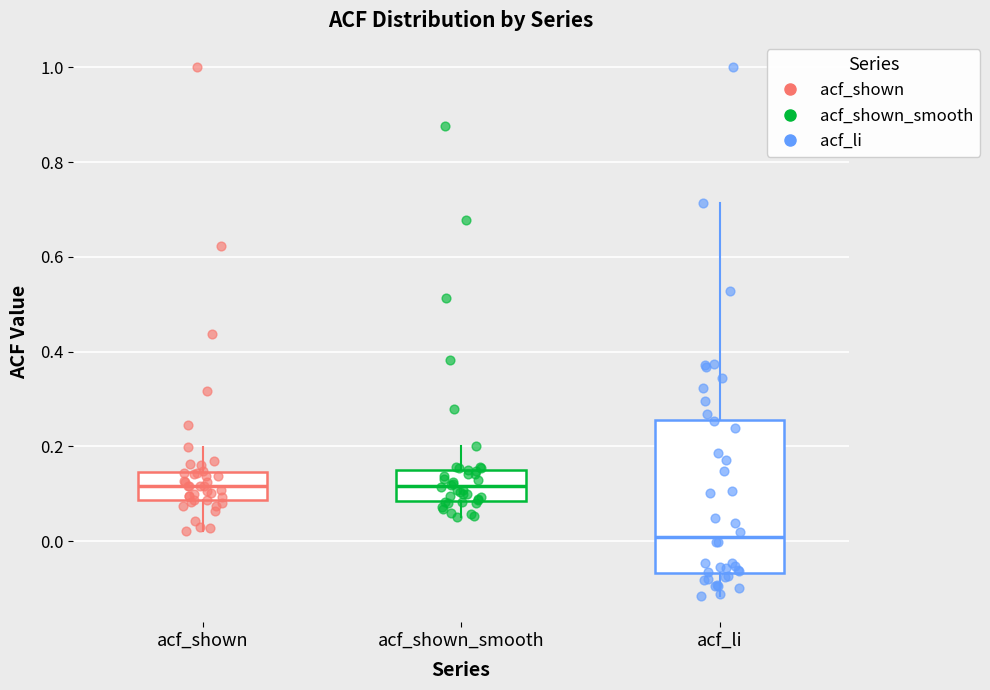

Which box is the tallest, from its lower edge to its upper edge?

acf_li